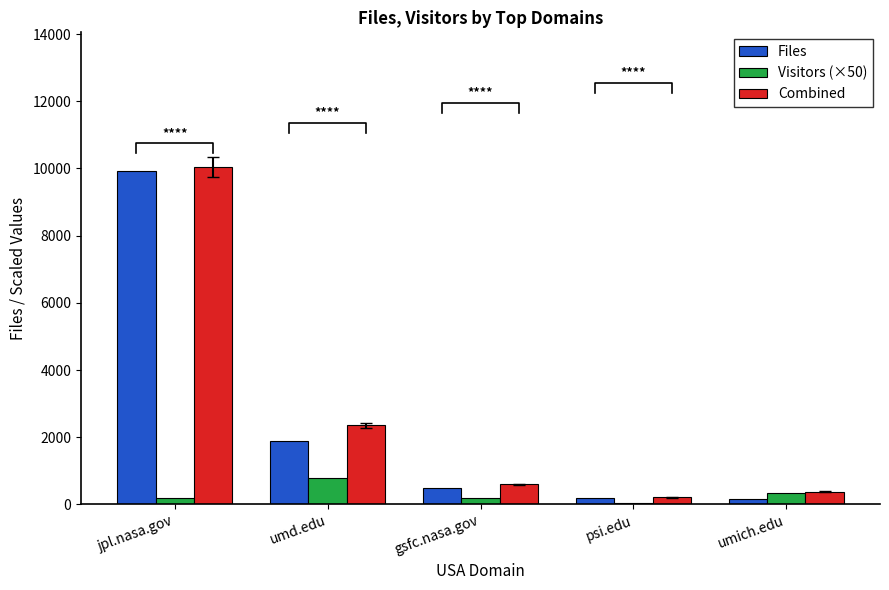

What is the total value across all series at psi.edu?

438